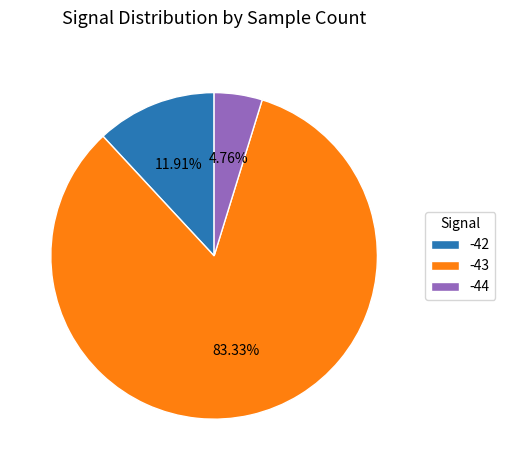

What is the smallest slice in the pie chart?

-44